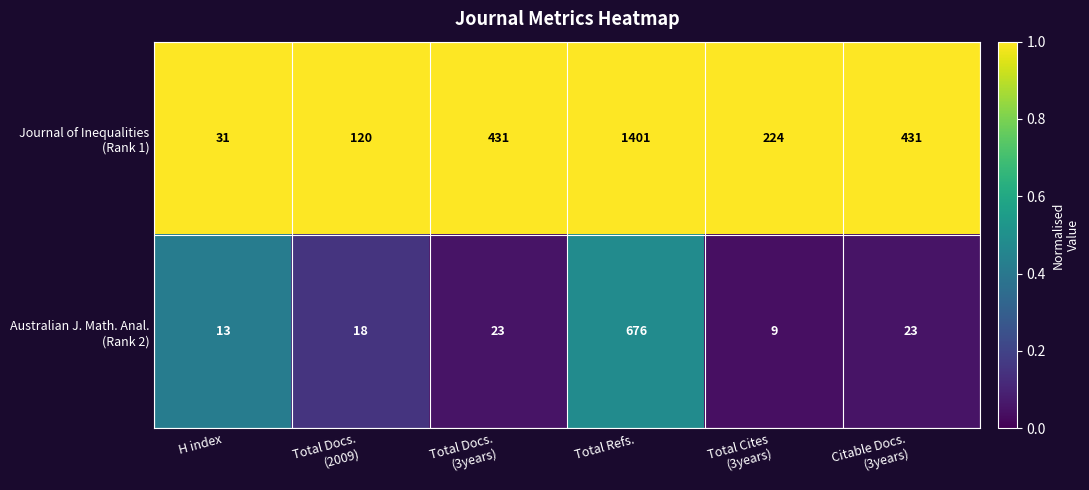

What is the smallest value displayed?

9